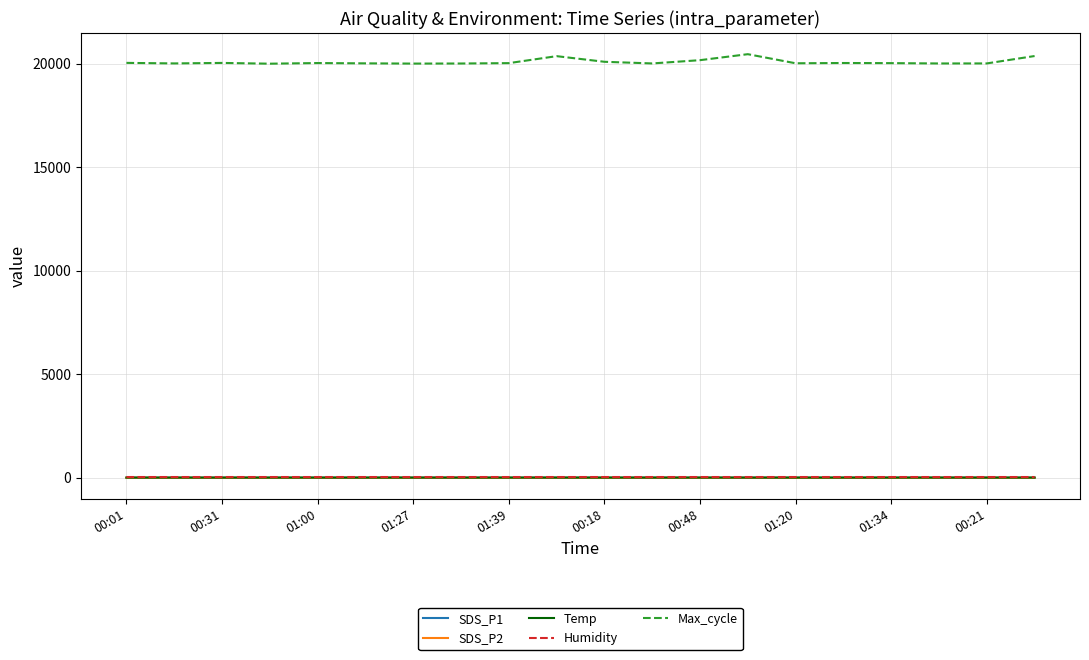

Does the chart display data point markers on the line(s)?

No